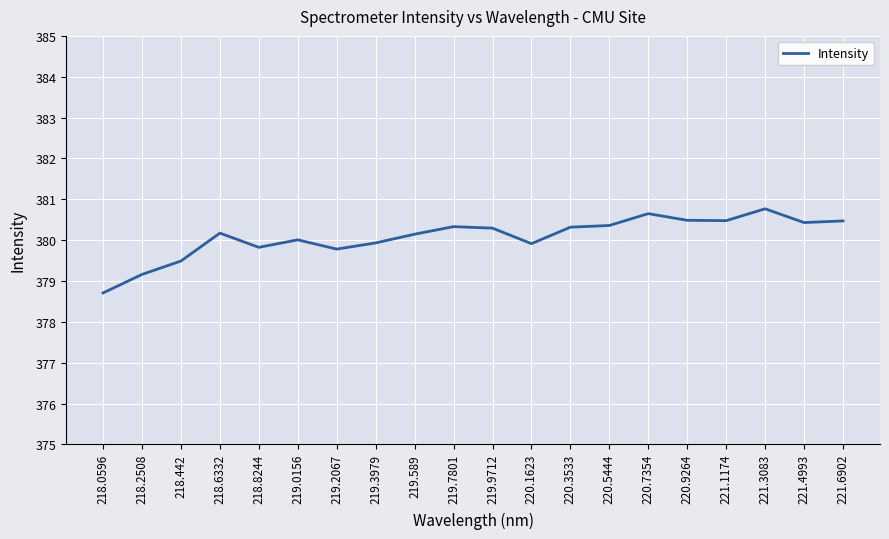

What is the minimum value shown in the chart?

378.7